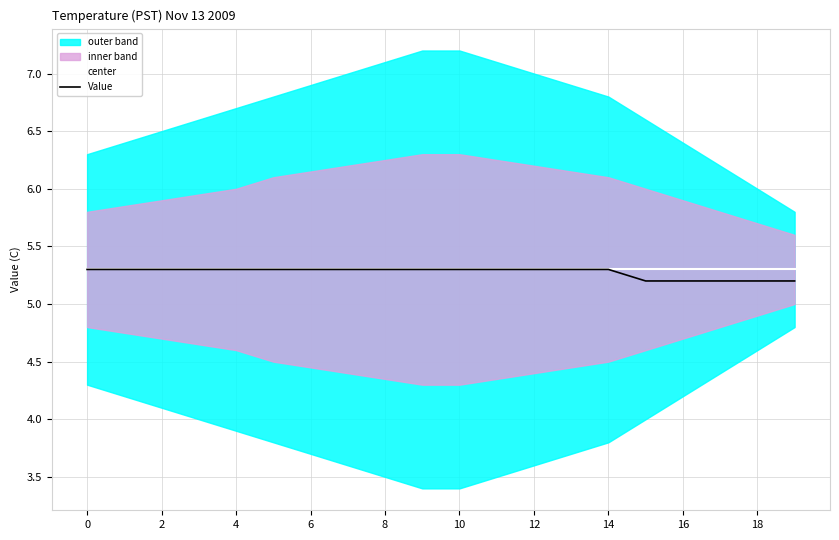

How many lines are shown in the chart?

2